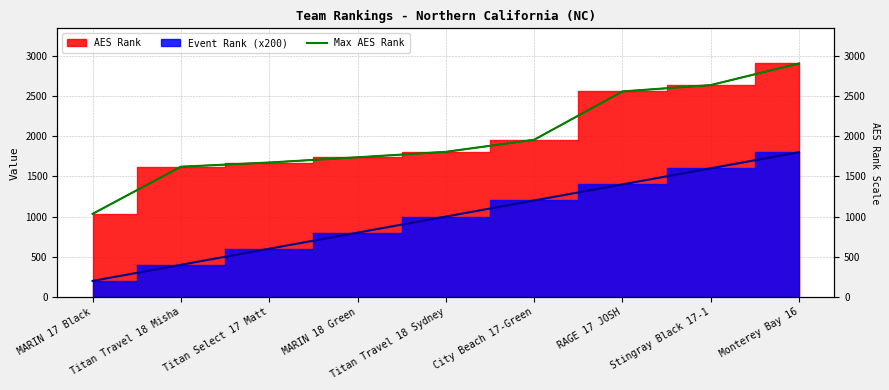

How many lines are shown in the chart?

1